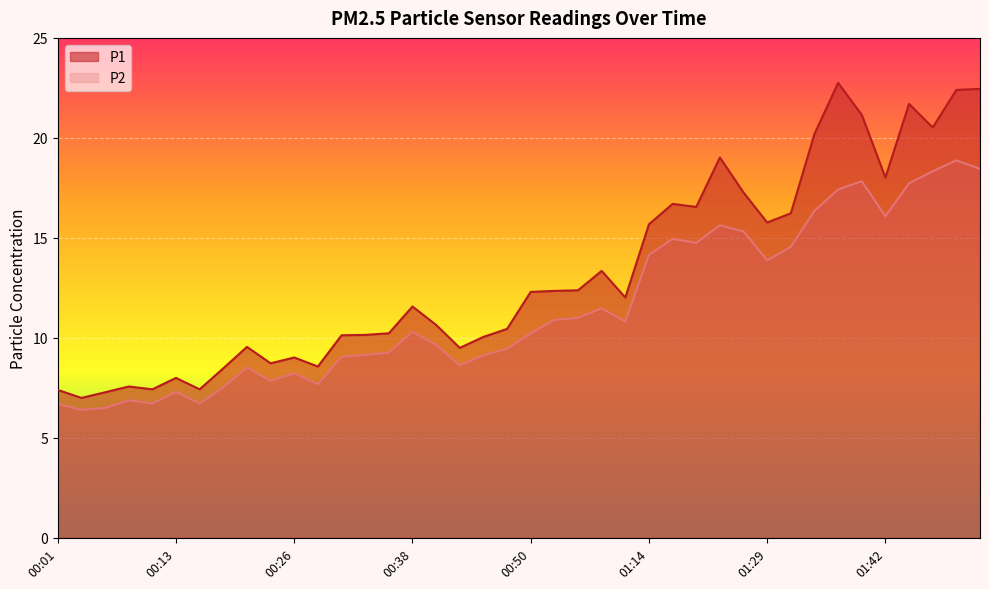

How many lines are shown in the chart?

2